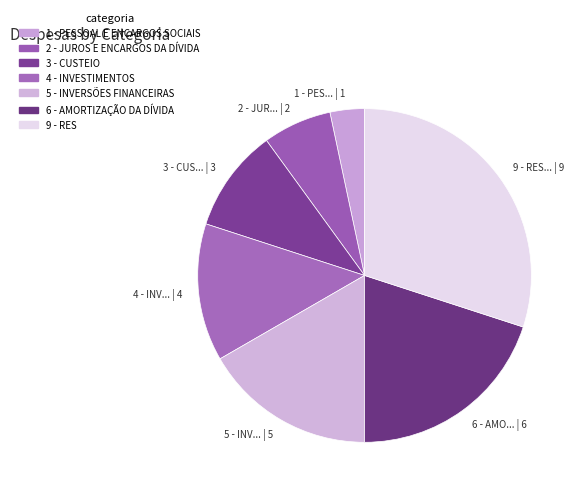

Rank the categories by value from lowest to highest.

1 - PES... | 1, 2 - JUR... | 2, 3 - CUS... | 3, 4 - INV... | 4, 5 - INV... | 5, 6 - AMO... | 6, 9 - RES... | 9